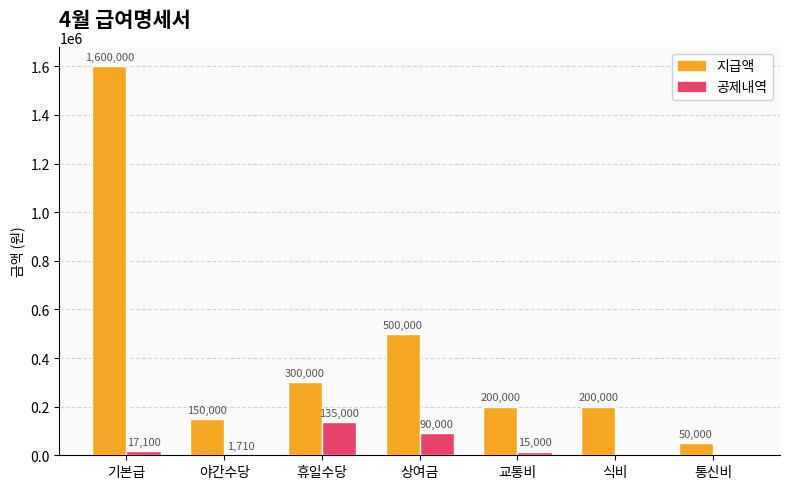

What is the average value of the 공제내역 series?

36973